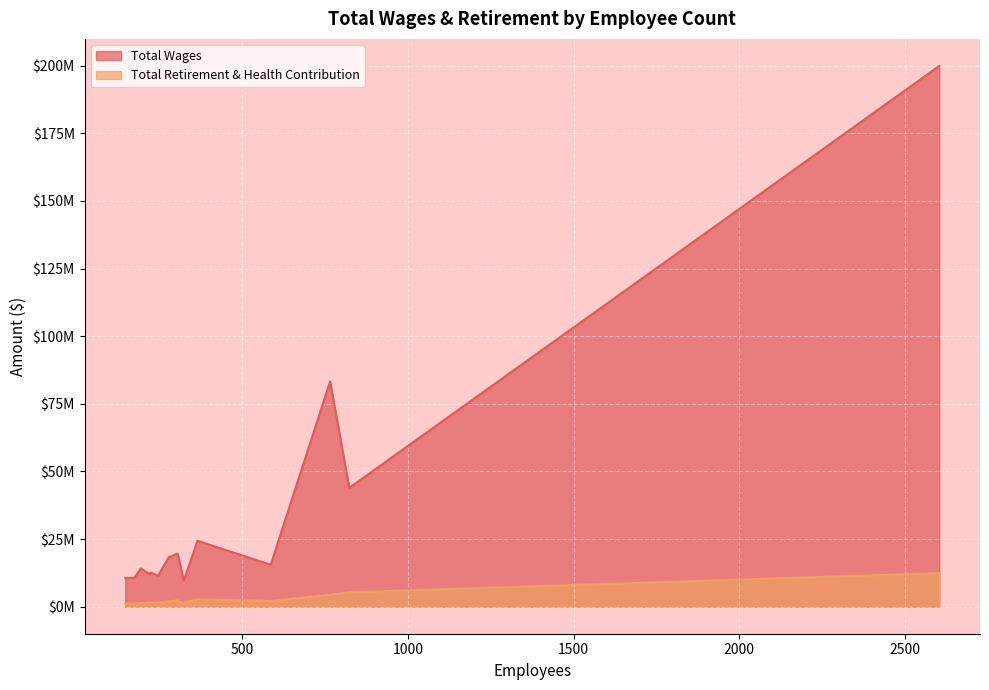

Does the chart display data point markers on the line(s)?

No